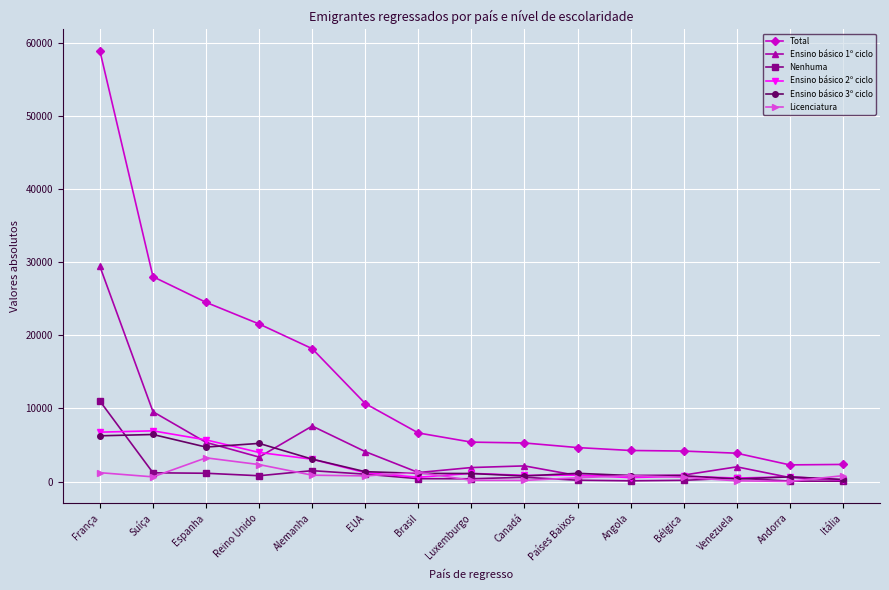

Which series has the widest spread of values?

Total